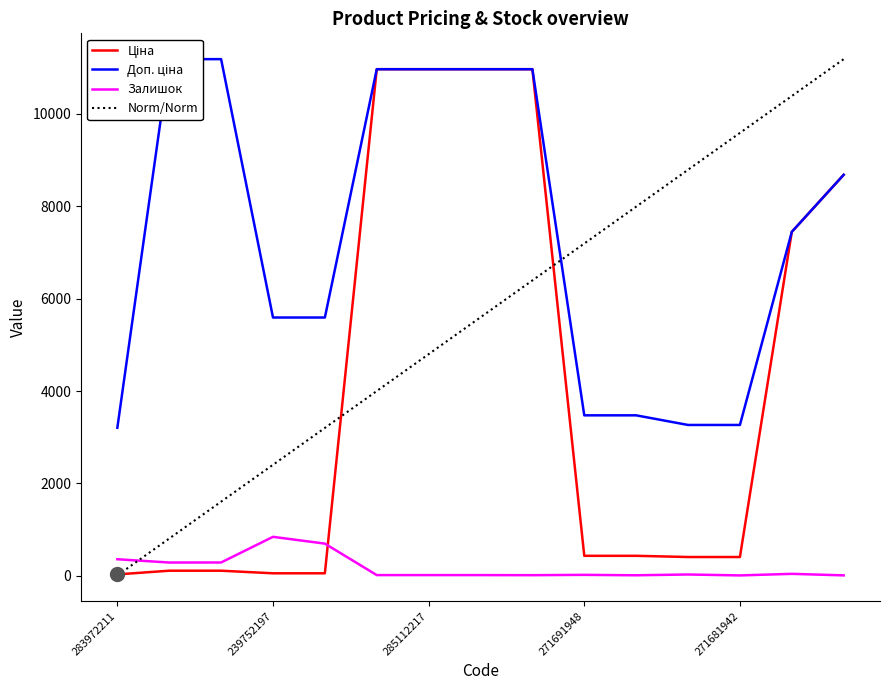

Reading left to right, list all the values displayed in this chart.

Ціна: 32.0	111.8	111.8	55.9	55.9	10964.4	10964.4	10964.4	10964.4	434.3	434.3	408.2	408.2	7444.6	8679.5
Доп. ціна: 3205.0	11182.0	11182.0	5591.0	5591.0	10964.4	10964.4	10964.4	10964.4	3474.1	3474.1	3265.8	3265.8	7444.6	8679.5
Залишок: 360.0	289.0	290.0	845.0	698.0	17.0	17.0	17.0	15.0	22.0	13.0	30.0	10.0	44.0	11.0
Norm/Norm: 10.0	808.0	1606.0	2404.0	3202.0	4000.0	4798.0	5596.0	6394.0	7192.0	7990.0	8788.0	9586.0	10384.0	11182.0